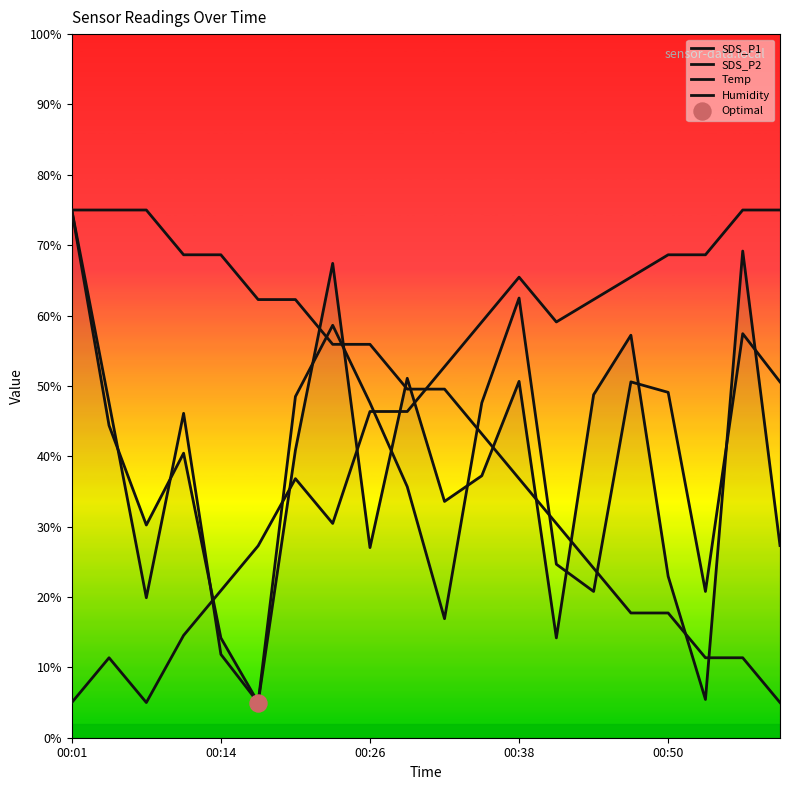

At how many categories does at least one series exceed 26?

20